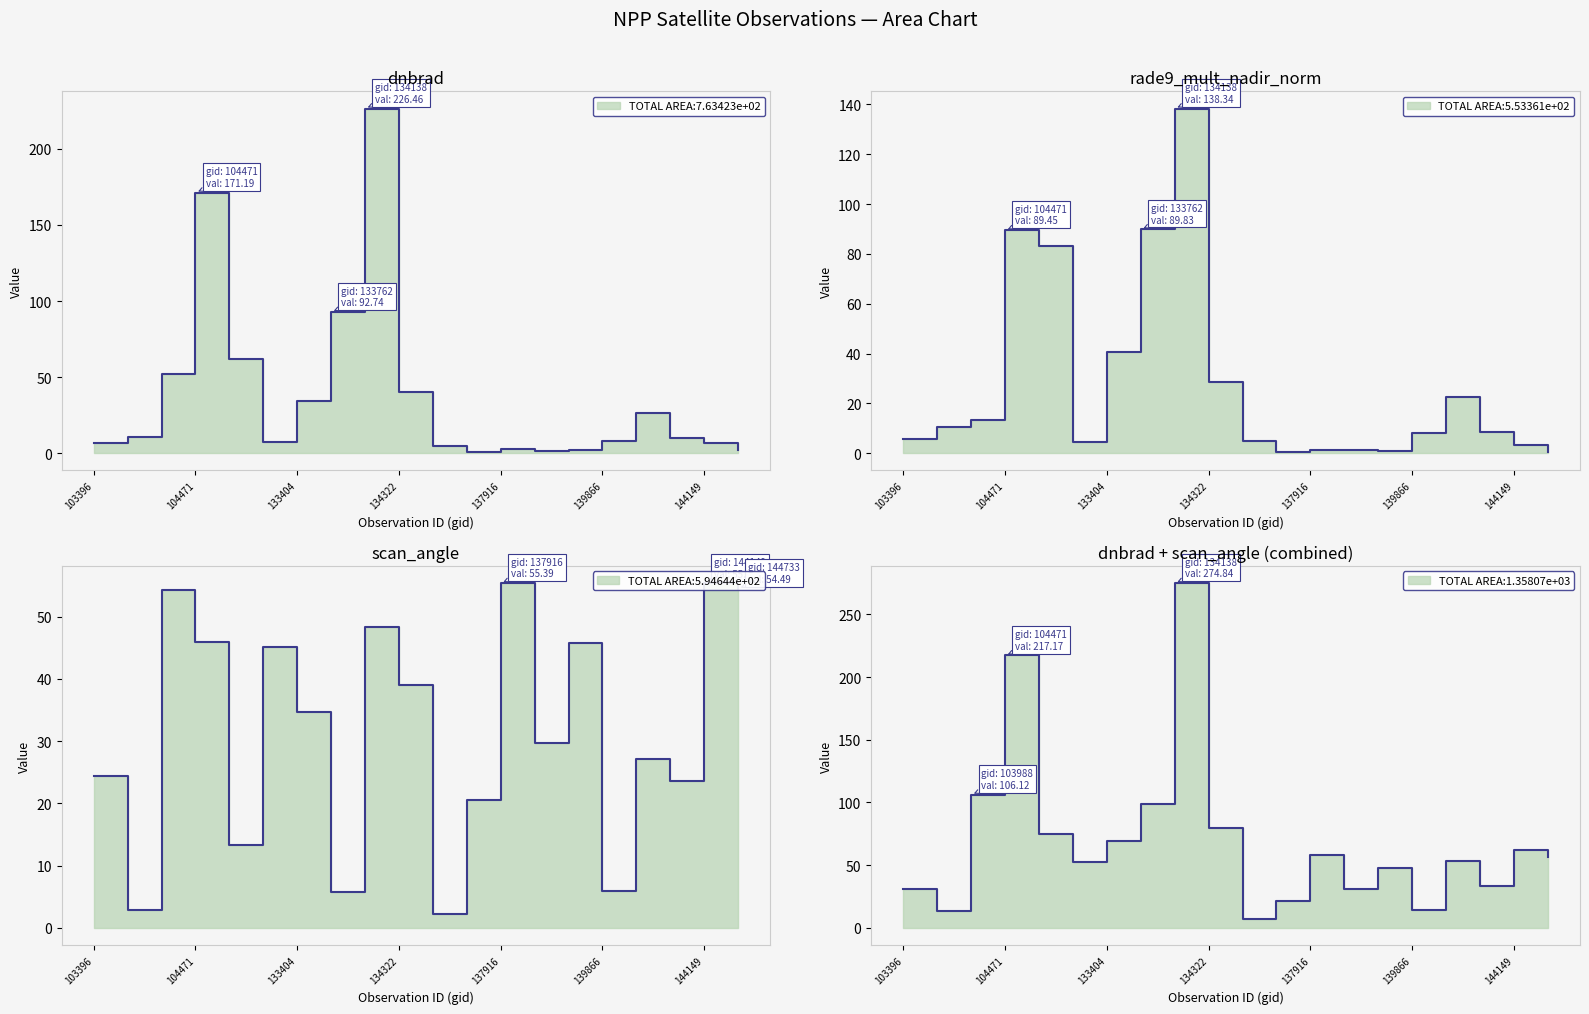

Between 103396 and 134687, which series saw the biggest shift?

scan_angle